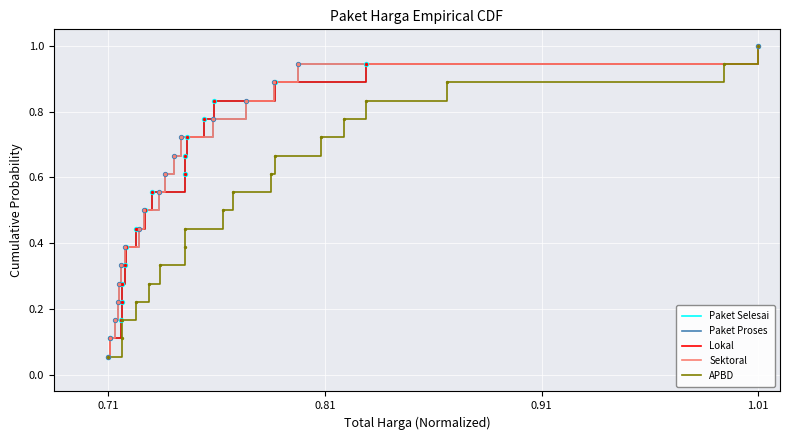

What are all the series names shown in the legend?

Paket Selesai, Paket Proses, Lokal, Sektoral, APBD